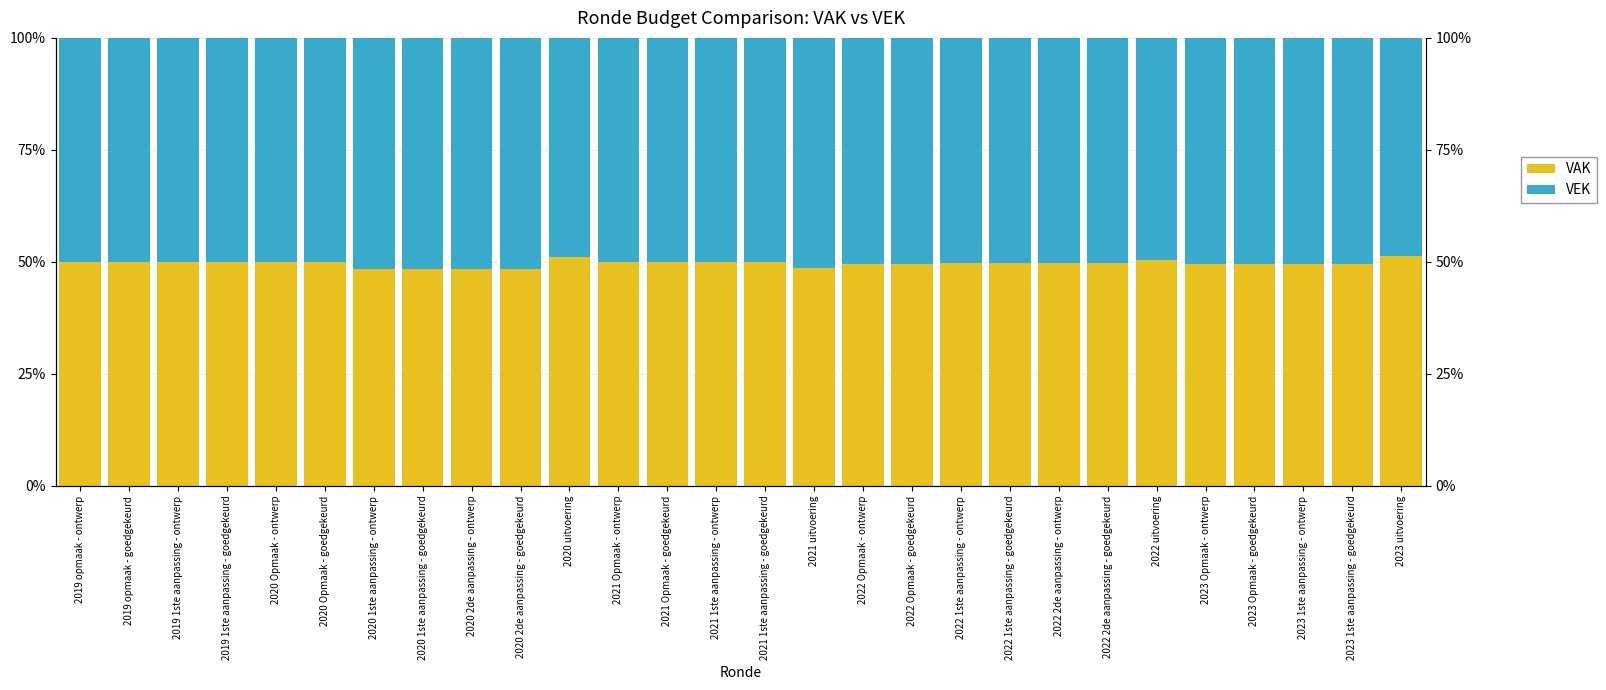

Which has a higher value, 2020 uitvoering or 2021 Opmaak - goedgekeurd?

2020 uitvoering